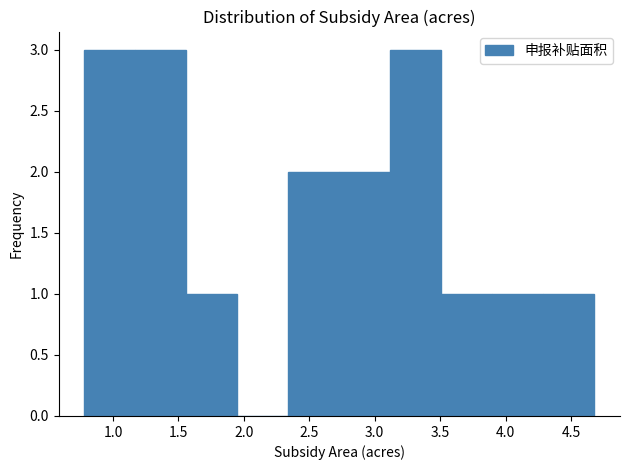

How tall is the bar that spans 3.51 to 3.90 on the x-axis? Neither the bar edges nor the heights are printed on the chart, so give them approximately, as read against the axes.

1